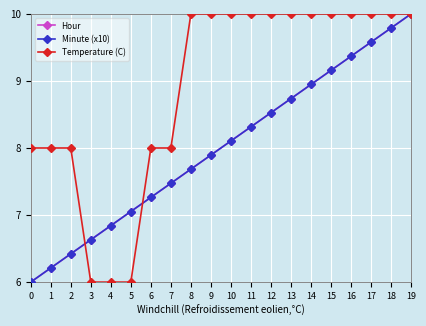

Reading left to right, transcribe all the data shown in this chart.

Hour: 0=6.0	1=6.2	2=6.4	3=6.6	4=6.8	5=7.1	6=7.3	7=7.5	8=7.7	9=7.9	10=8.1	11=8.3	12=8.5	13=8.7	14=8.9	15=9.2	16=9.4	17=9.6	18=9.8	19=10.0
Minute (x10): 0=6.0	1=6.2	2=6.4	3=6.6	4=6.8	5=7.1	6=7.3	7=7.5	8=7.7	9=7.9	10=8.1	11=8.3	12=8.5	13=8.7	14=8.9	15=9.2	16=9.4	17=9.6	18=9.8	19=10.0
Temperature (C): 0=8.0	1=8.0	2=8.0	3=6.0	4=6.0	5=6.0	6=8.0	7=8.0	8=10.0	9=10.0	10=10.0	11=10.0	12=10.0	13=10.0	14=10.0	15=10.0	16=10.0	17=10.0	18=10.0	19=10.0